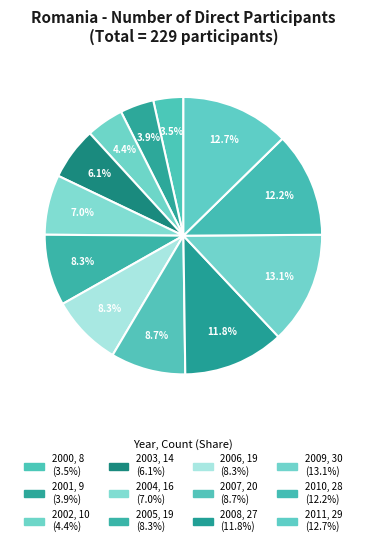

How many segments does this pie chart have?

12